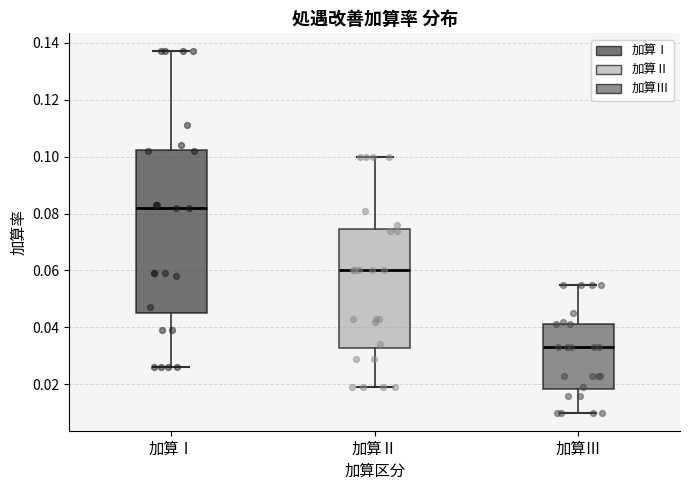

Reading left to right, transcribe this box plot: for each box, give where its median line is, the range the box spans, and where its two whiskers end, as read against the y-axis. The values are not printed on the chart, so give them approximately, as read against the axis.

加算Ⅰ: median 0.082, box 0.046 to 0.102, whiskers 0.026 to 0.138
加算Ⅱ: median 0.060, box 0.032 to 0.074, whiskers 0.020 to 0.100
加算Ⅲ: median 0.034, box 0.018 to 0.042, whiskers 0.010 to 0.056